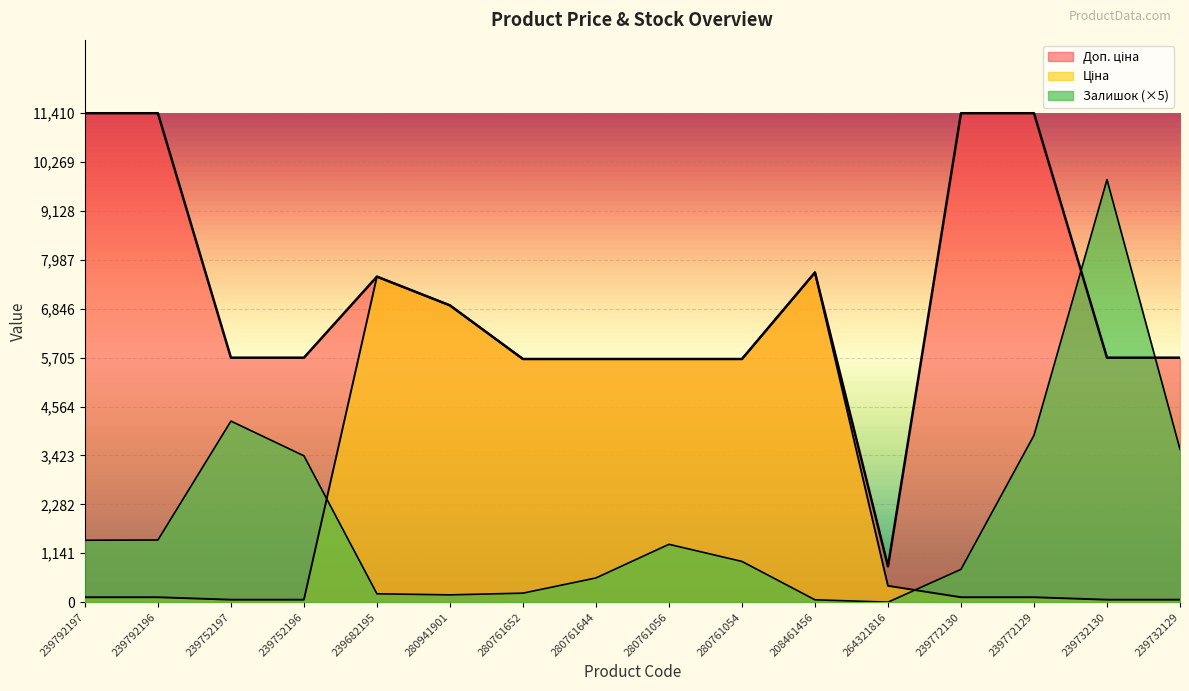

Rank the categories by Доп. ціна value from lowest to highest.

264321816, 280761652, 280761644, 280761056, 280761054, 239752197, 239752196, 239732130, 239732129, 280941901, 239682195, 208461456, 239792197, 239792196, 239772130, 239772129